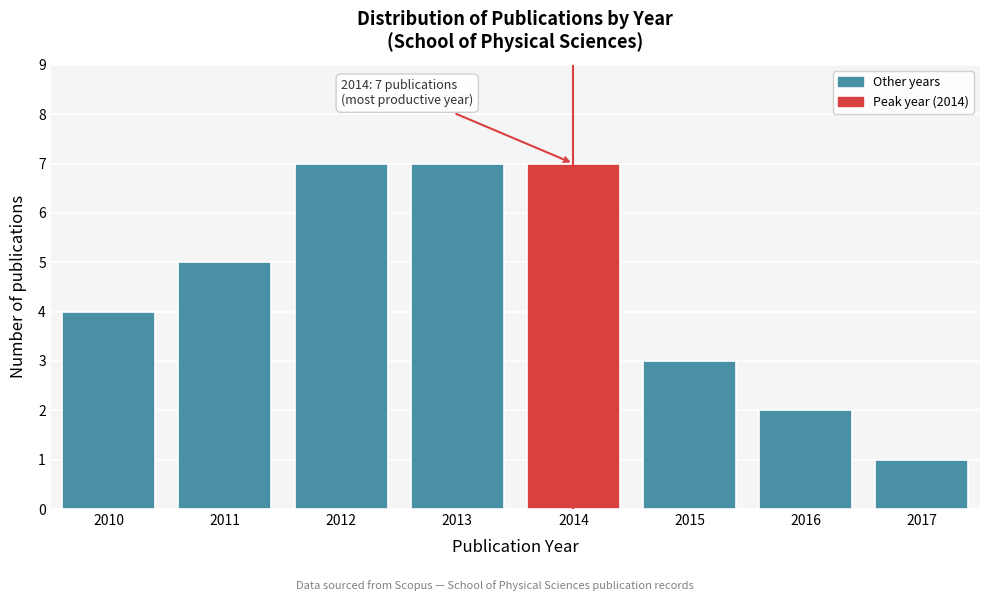

Reading right to left, extract all data points from this chart.

1	2	3	7	7	7	5	4